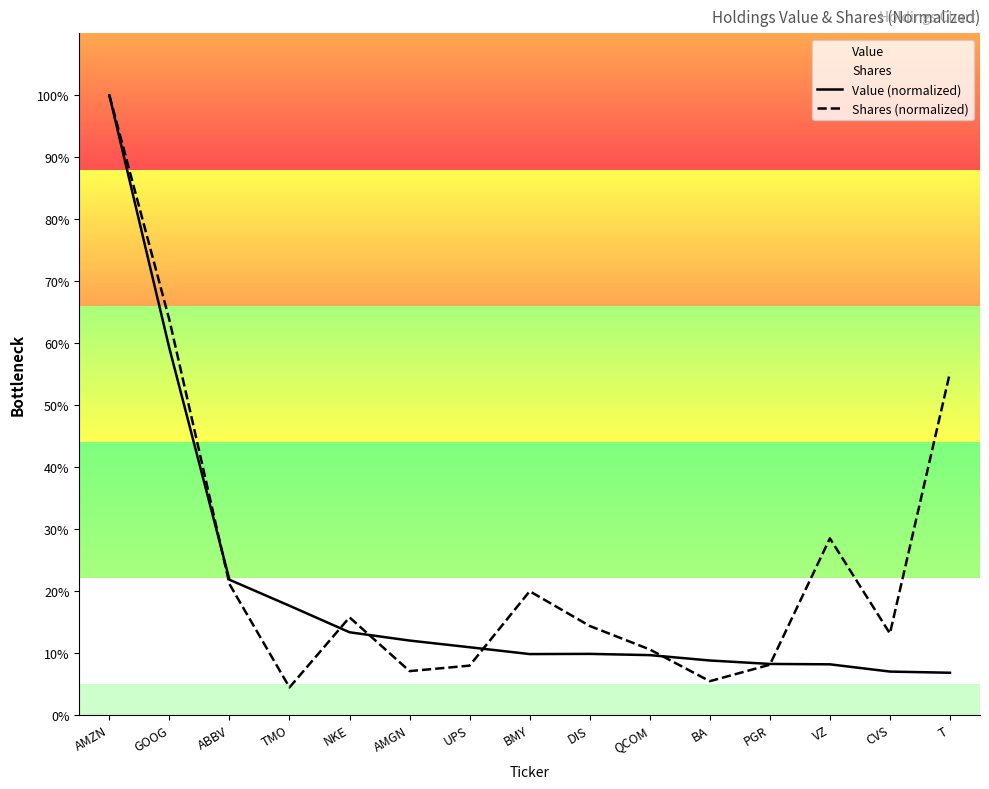

How many lines are shown in the chart?

2